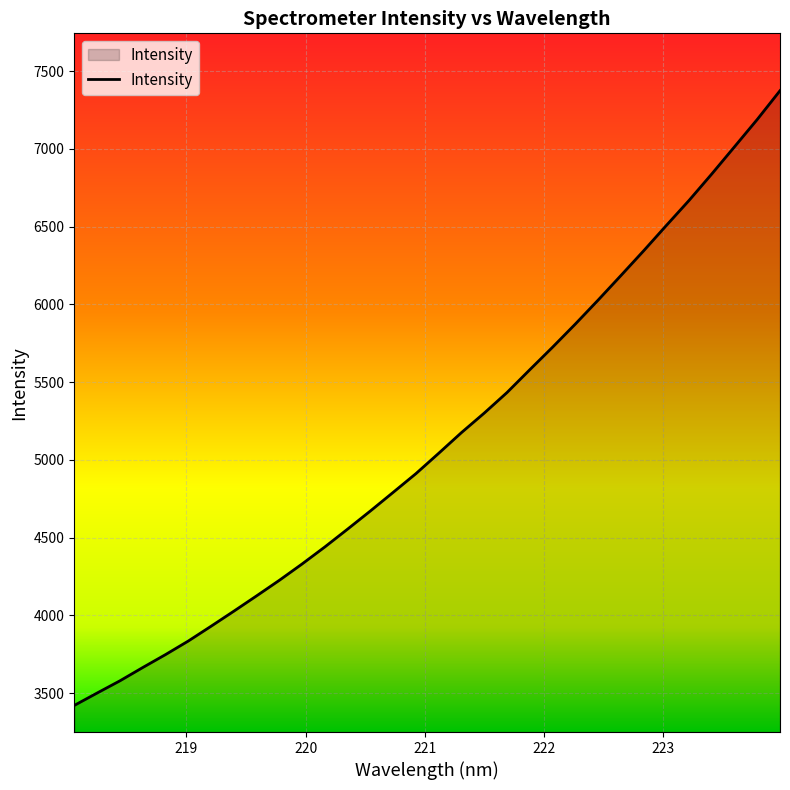

What is the minimum value shown in the chart?

3421.7